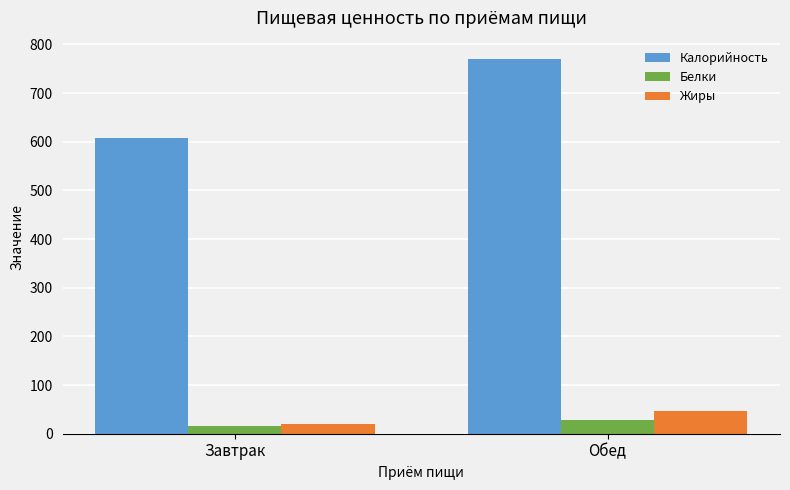

How many bars are there in each group?

3